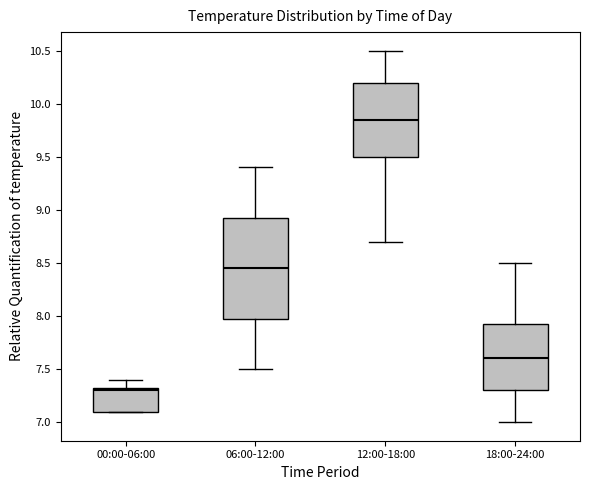

Reading left to right, transcribe this box plot: for each box, give where its median line is, the range the box spans, and where its two whiskers end, as read against the y-axis. The values are not printed on the chart, so give them approximately, as read against the axis.

00:00-06:00: median 7.30, box 7.10 to 7.35, whiskers 7.10 to 7.40
06:00-12:00: median 8.45, box 8.00 to 8.95, whiskers 7.50 to 9.40
12:00-18:00: median 9.85, box 9.50 to 10.20, whiskers 8.70 to 10.50
18:00-24:00: median 7.60, box 7.30 to 7.95, whiskers 7.00 to 8.50